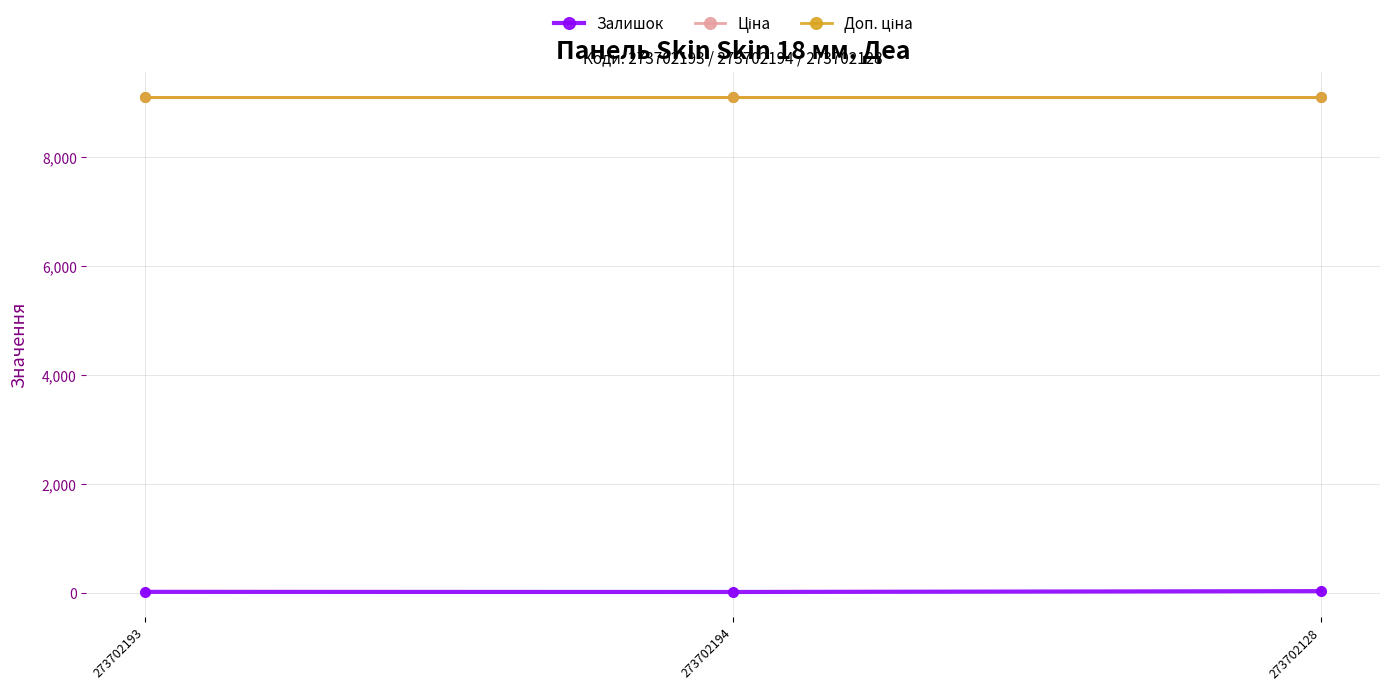

Is this an area chart (filled region under the line)?

No